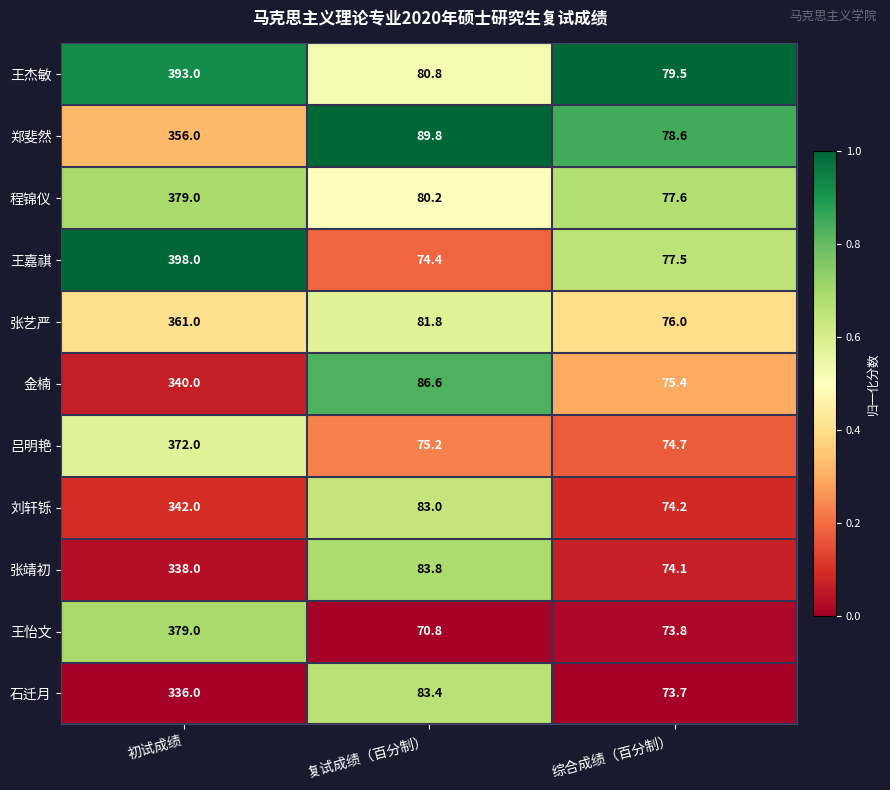

Rank the series at 综合成绩（百分制） from highest to lowest value.

王杰敏, 郑斐然, 程锦仪, 王嘉祺, 张艺严, 金楠, 吕明艳, 刘轩铄, 张靖初, 王怡文, 石迁月